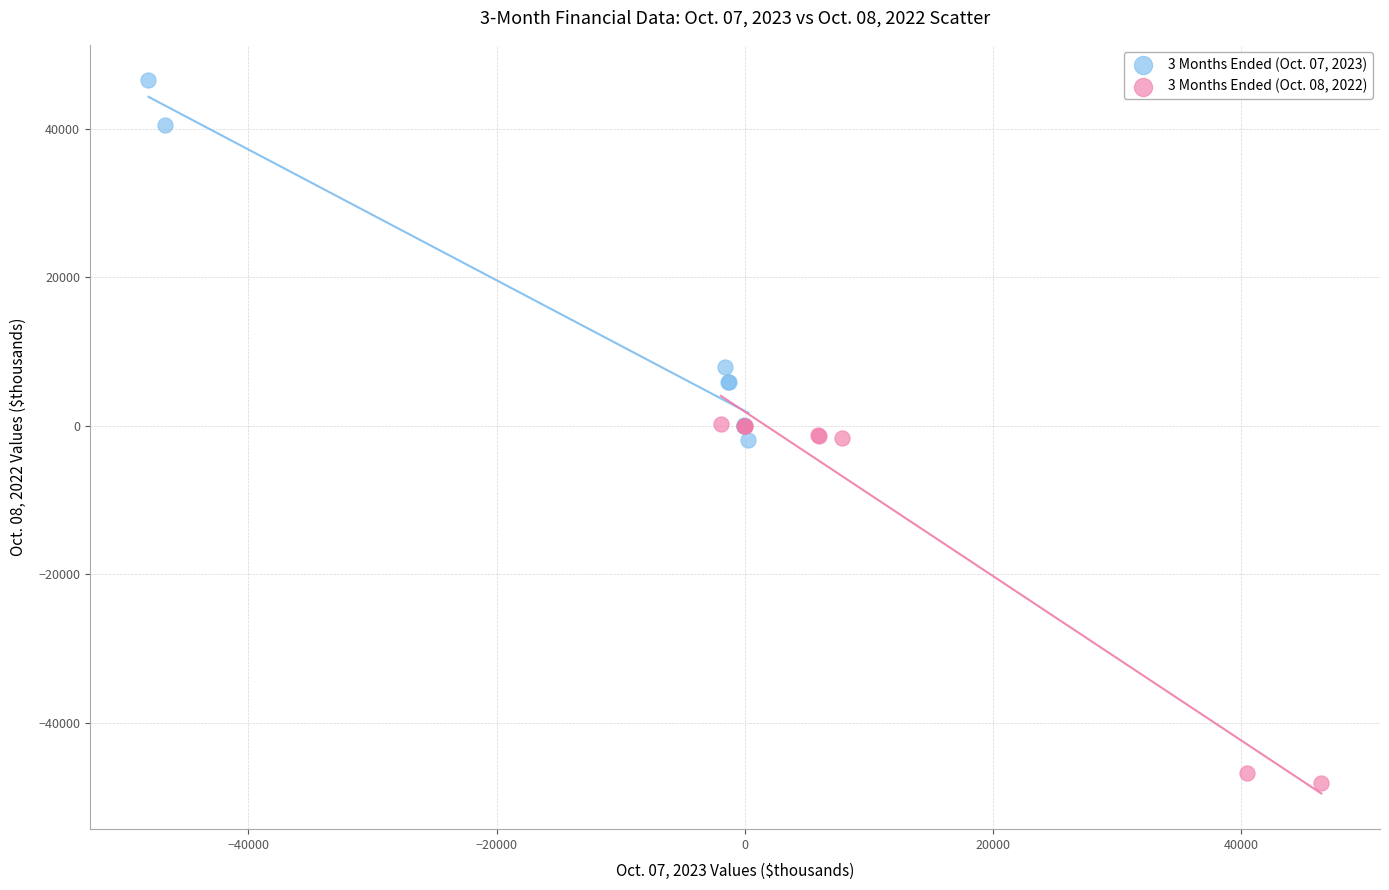

Which series contains the lowest Y value?

3 Months Ended (Oct. 08, 2022)